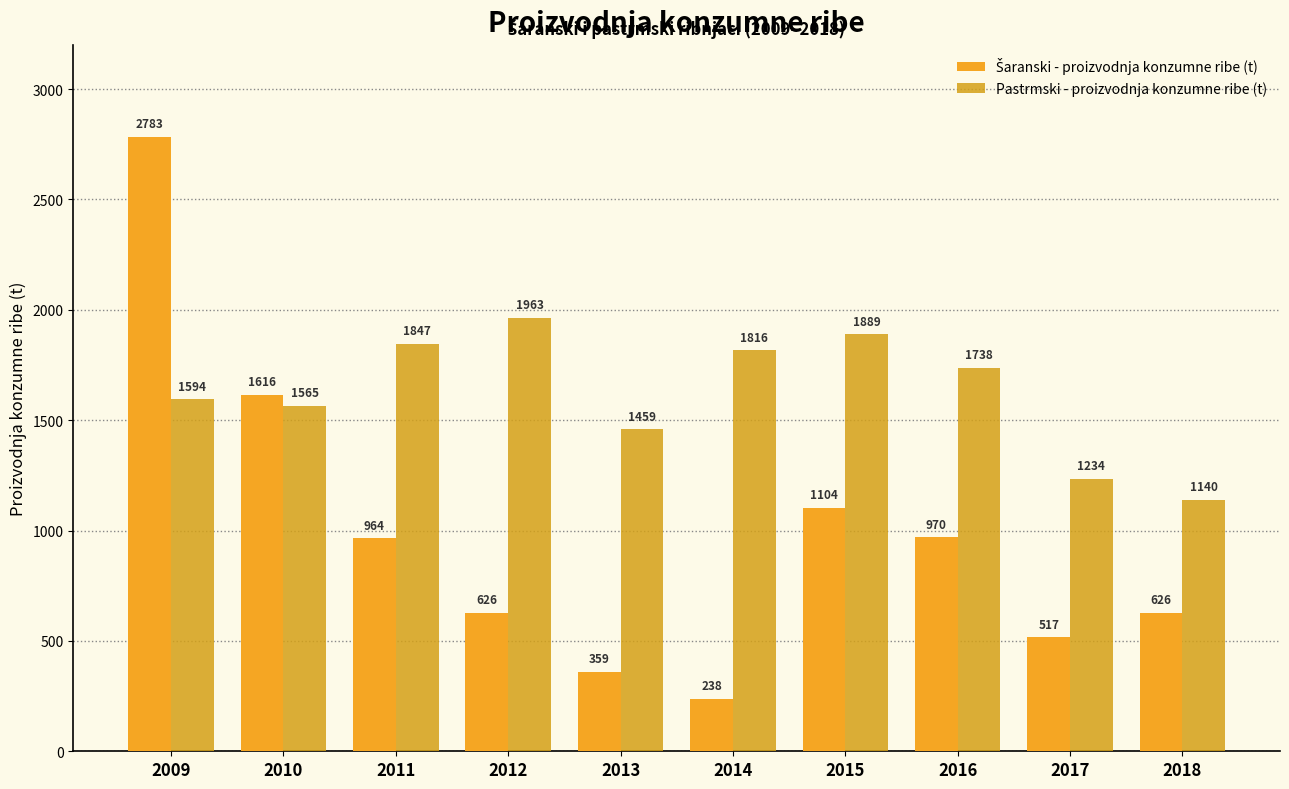

Does the chart contain any negative values?

No